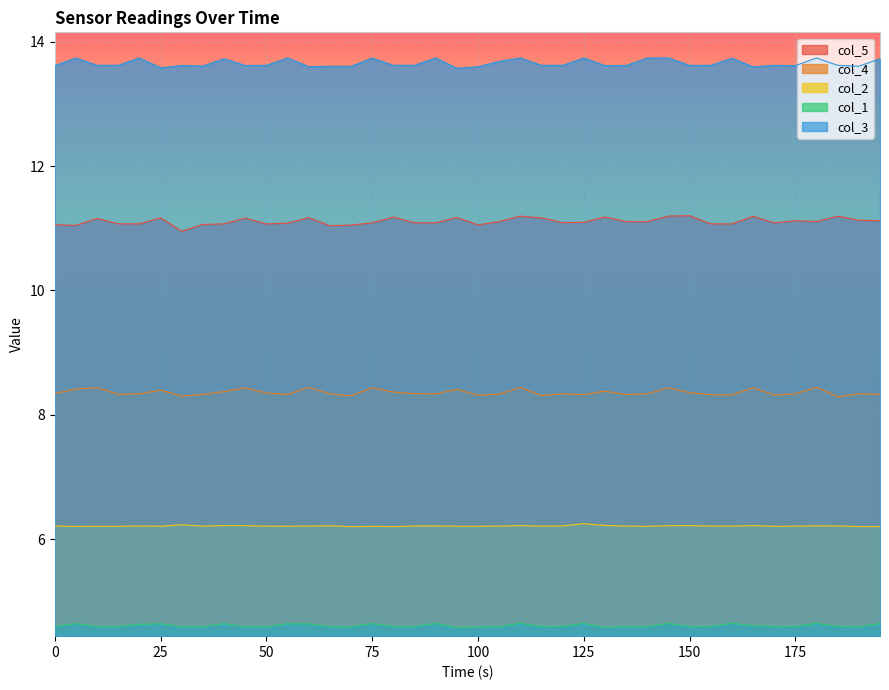

At which category is the sum across all series the highest?

22